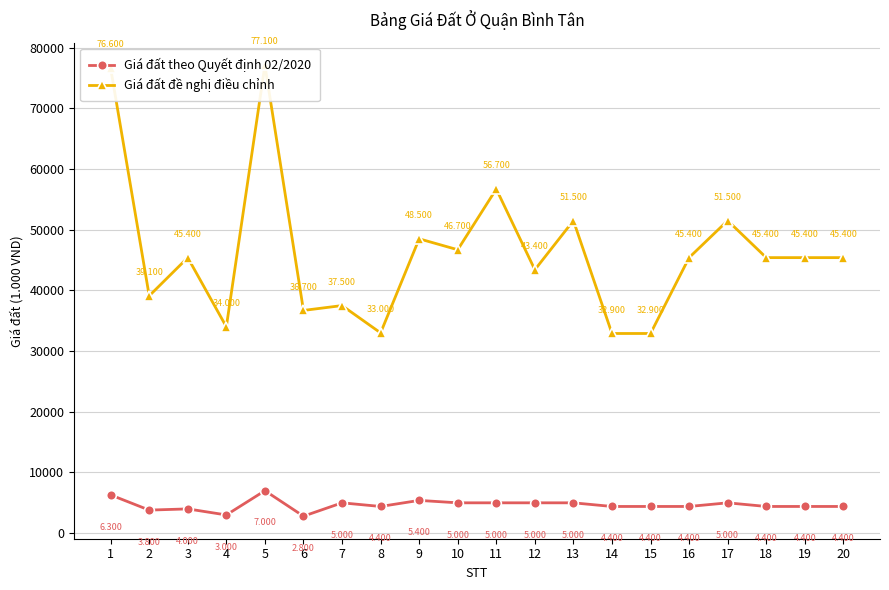

Which has a higher value, 20 or 17?

17